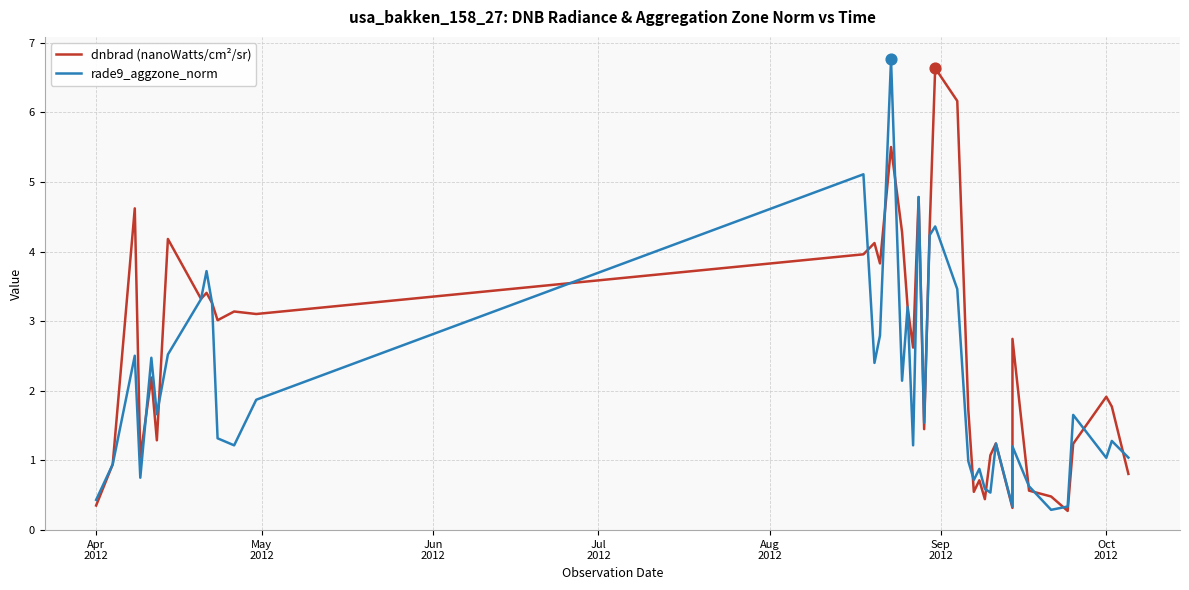

Is the value of rade9_aggzone_norm at 37 greater than the value of dnbrad (nanoWatts/cm²/sr) at May
2012?

Yes